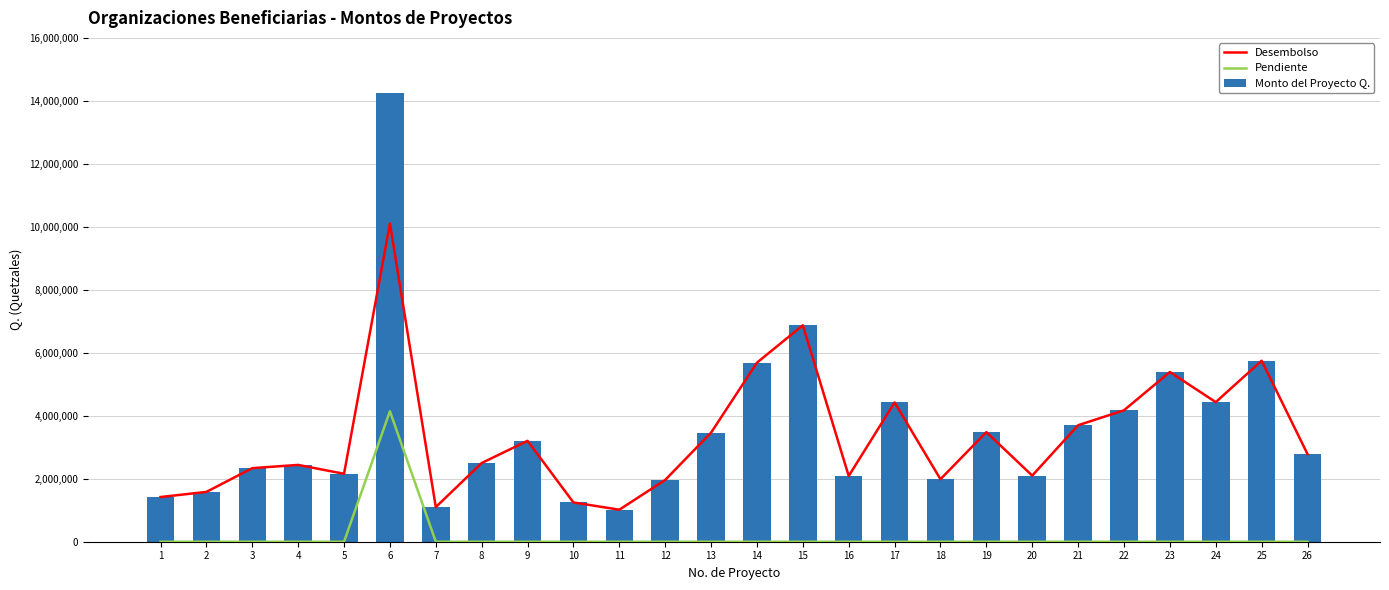

At which label is Pendiente closest to 2072098?

1